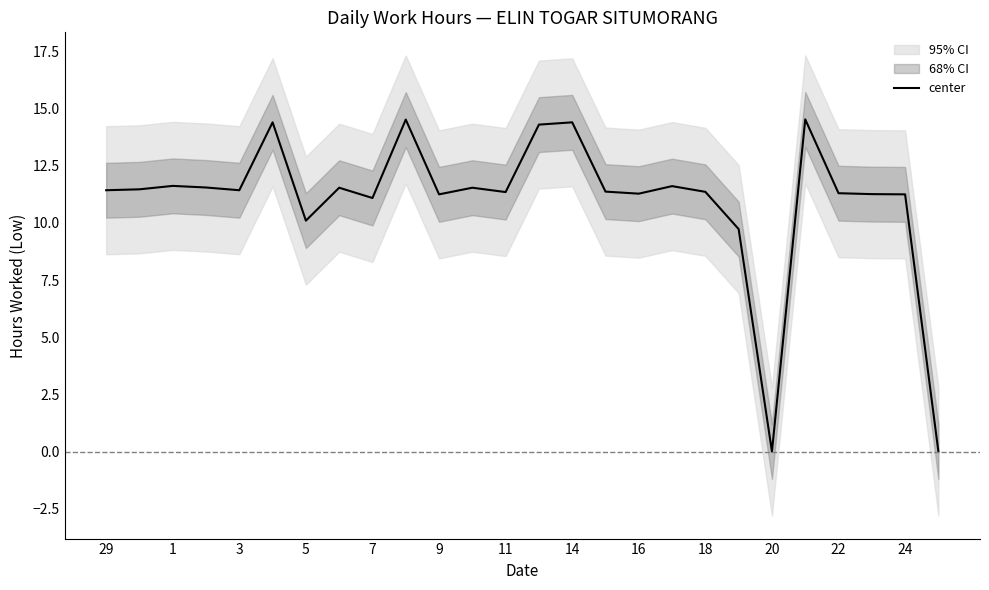

What is the average value?

11.0